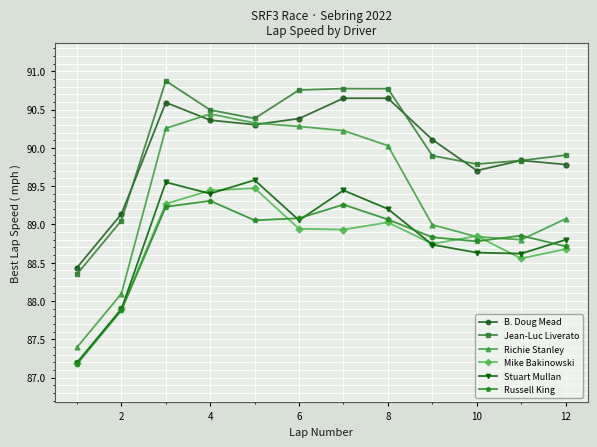

True or false: Mike Bakinowski has more than 0 points higher than both neighbors.

True